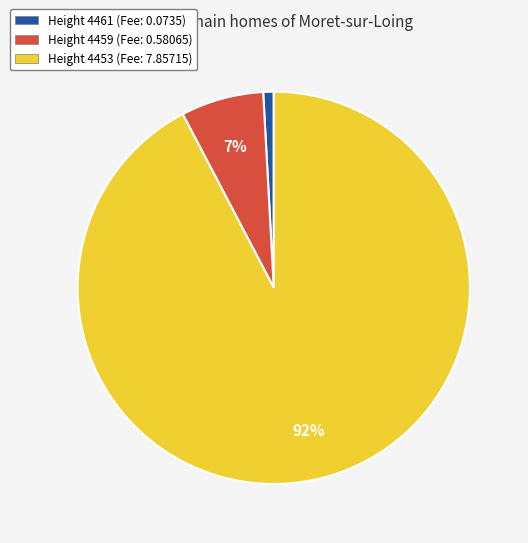

What is the majority slice?

Height 4453 (Fee: 7.85715)